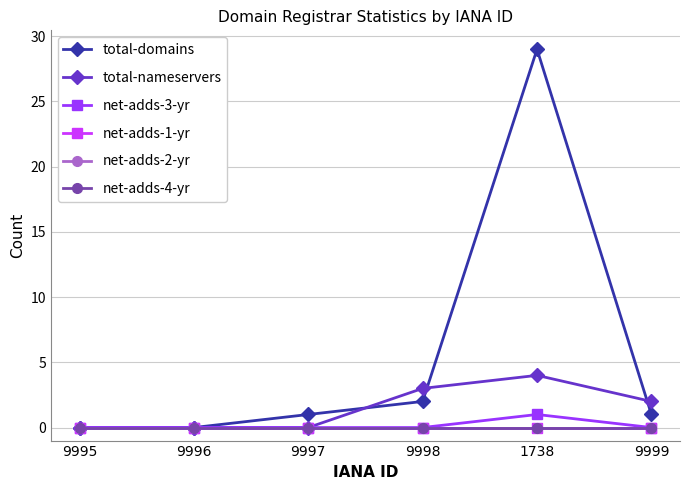

Which series has the largest total across all categories?

total-domains